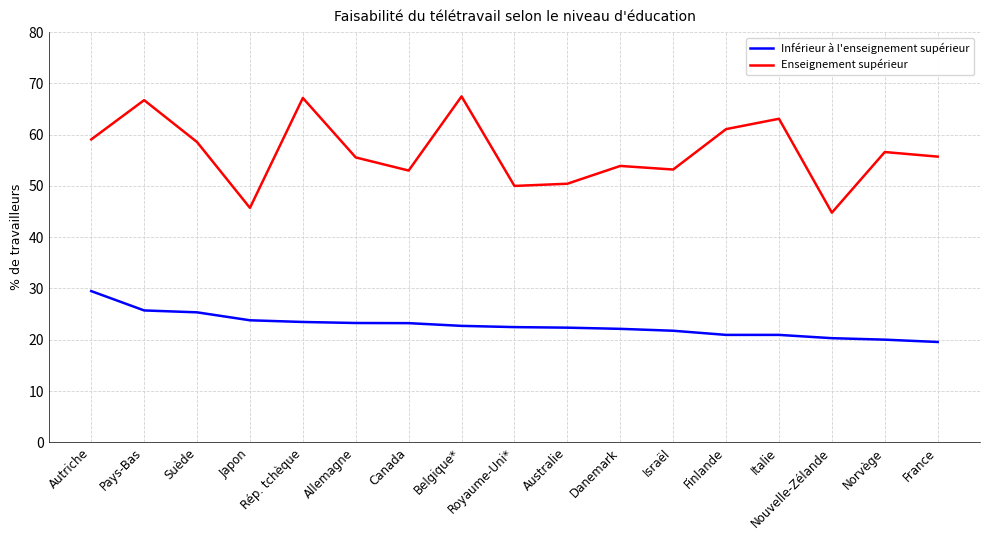

What is the maximum value for Inférieur à l'enseignement supérieur?

29.5